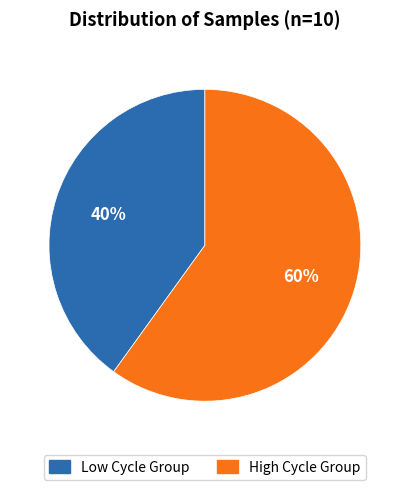

To the nearest percent, what is the average slice percentage?

50%